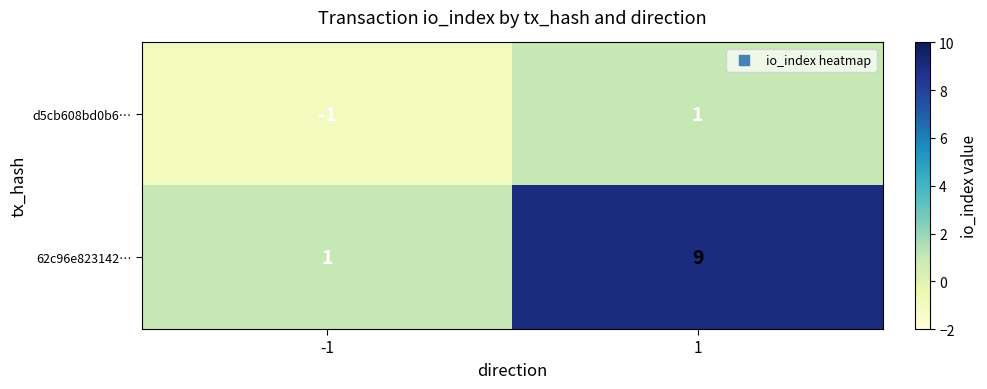

At which category does the chart reach its minimum across all series?

-1